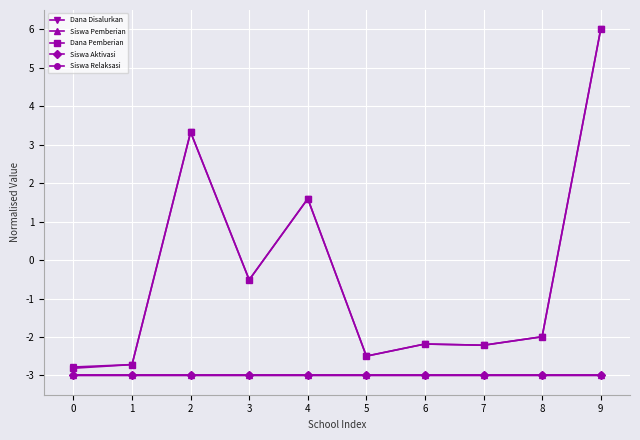

True or false: Siswa Pemberian and Siswa Relaksasi cross at least once.

False